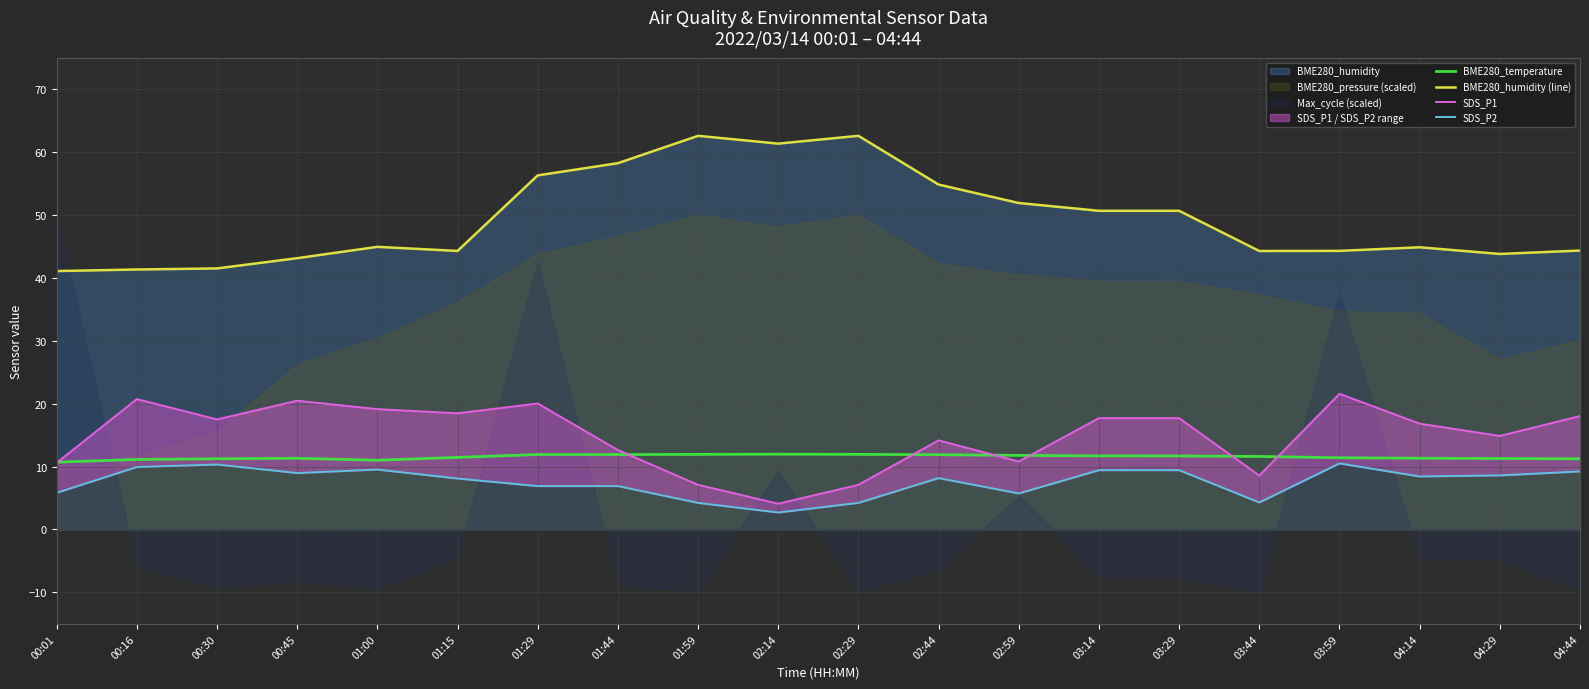

Reading left to right, list all the values displayed in this chart.

BME280_temperature: 10.7	11.1	11.2	11.3	11.0	11.5	11.9	11.9	11.9	12.0	11.9	11.9	11.8	11.7	11.7	11.6	11.4	11.3	11.3	11.2
BME280_humidity (line): 41.1	41.3	41.5	43.1	44.9	44.3	56.3	58.2	62.6	61.3	62.6	54.8	51.9	50.7	50.7	44.3	44.3	44.9	43.8	44.3
SDS_P1: 10.6	20.7	17.5	20.5	19.1	18.5	20.0	12.6	7.1	4.1	7.1	14.2	10.8	17.7	17.7	8.6	21.6	16.8	14.9	18.0
SDS_P2: 5.8	9.9	10.3	9.0	9.5	8.1	6.9	6.9	4.2	2.7	4.2	8.2	5.7	9.4	9.4	4.3	10.5	8.4	8.6	9.2